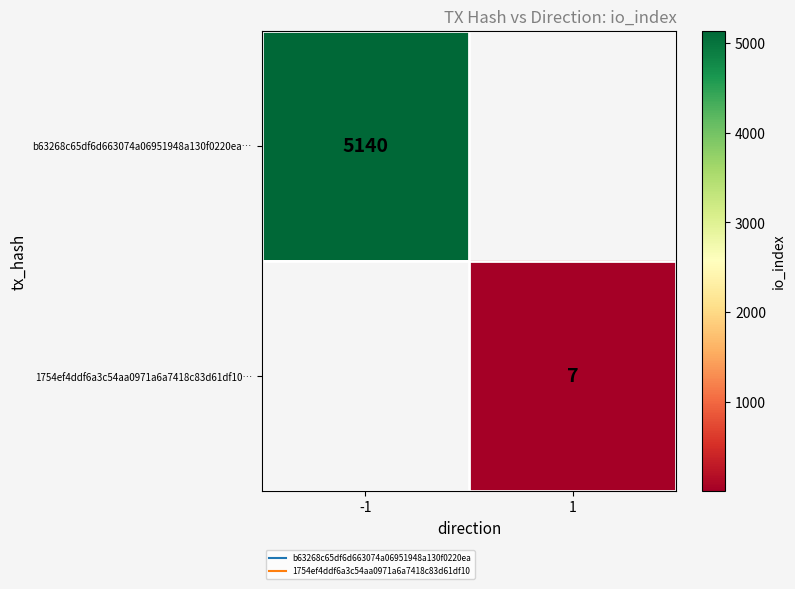

List the series in order of their peak value, highest first.

b63268c65df6d663074a06951948a130f0220ea…, 1754ef4ddf6a3c54aa0971a6a7418c83d61df10…